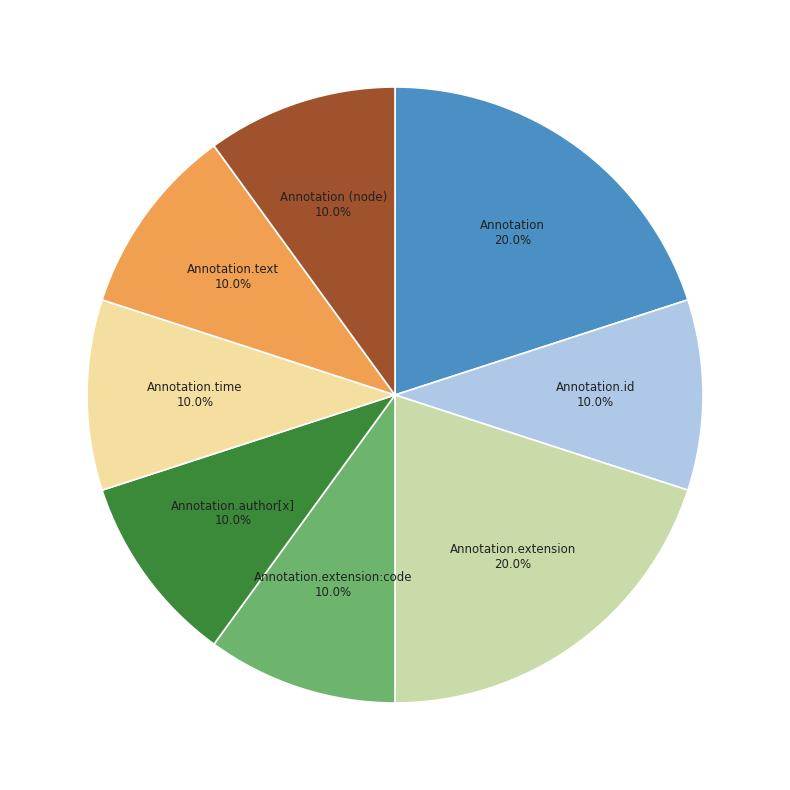

What percentage do Annotation.author[x] and Annotation.time together represent?

20.0%